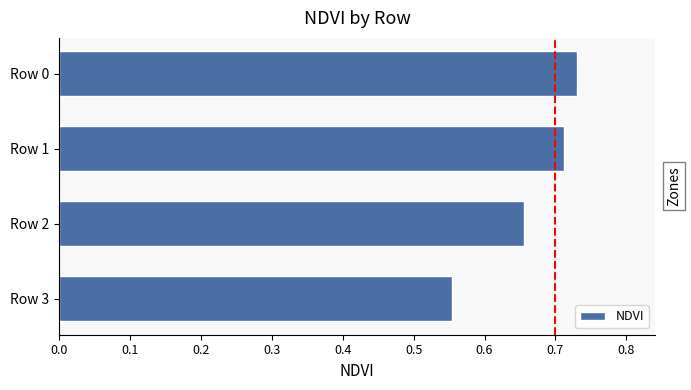

Is it true that the value at Row 0 is 1.1?

False